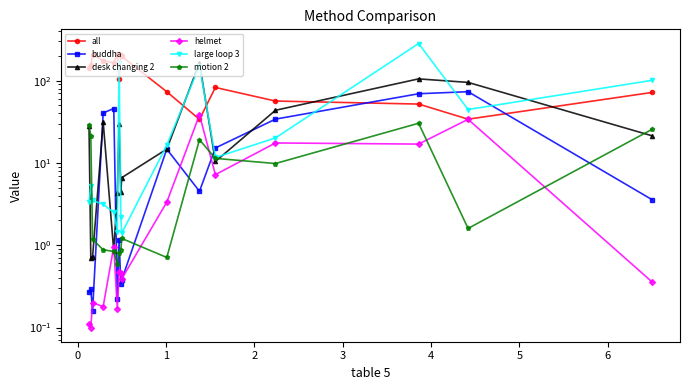

What is the total value across all series at 3?

214.3